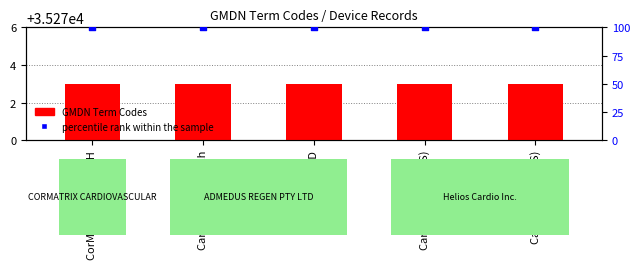

At how many categories does at least one series exceed 11704?

5